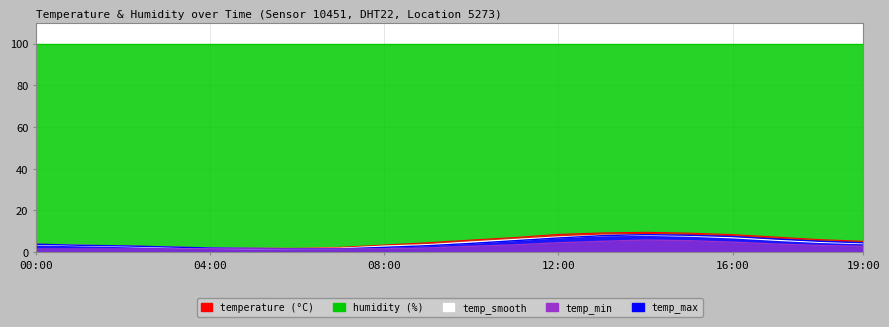

Which has a higher value, 08:00 or 07:00?

08:00